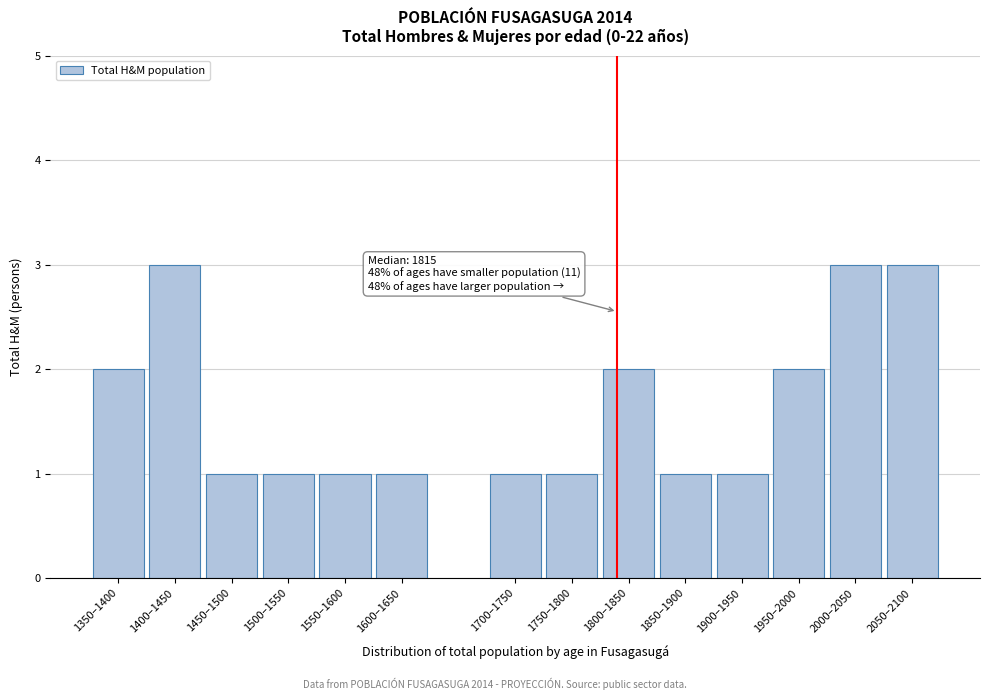

Reading left to right, what are all the values shown in this chart?

1350–1400=2	1400–1450=3	1450–1500=1	1500–1550=1	1550–1600=1	1600–1650=1	1700–1750=1	1750–1800=1	1800–1850=2	1850–1900=1	1900–1950=1	1950–2000=2	2000–2050=3	2050–2100=3